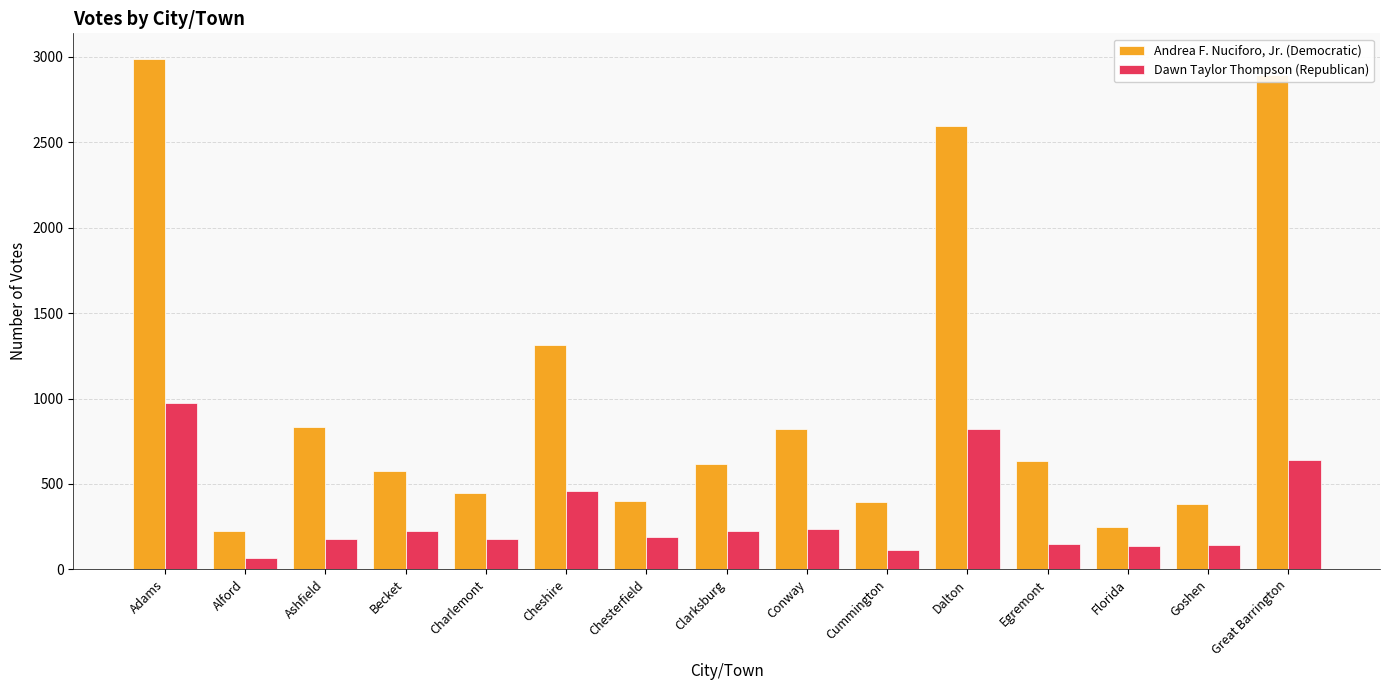

Is the value of Andrea F. Nuciforo, Jr. (Democratic) at Conway greater than the value of Dawn Taylor Thompson (Republican) at Alford?

Yes